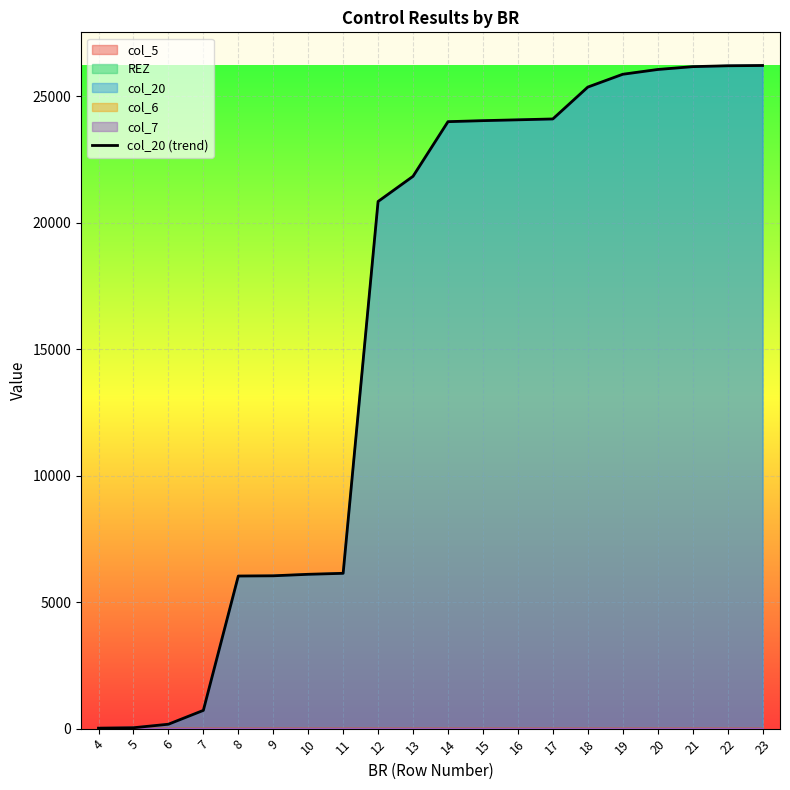

Which label corresponds to the smallest value in the chart?

4